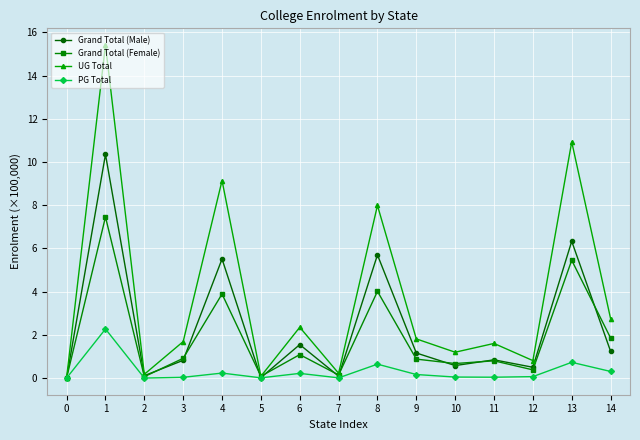

What is the difference between the maximum and second lowest values in the Grand Total (Female) series?

7.4